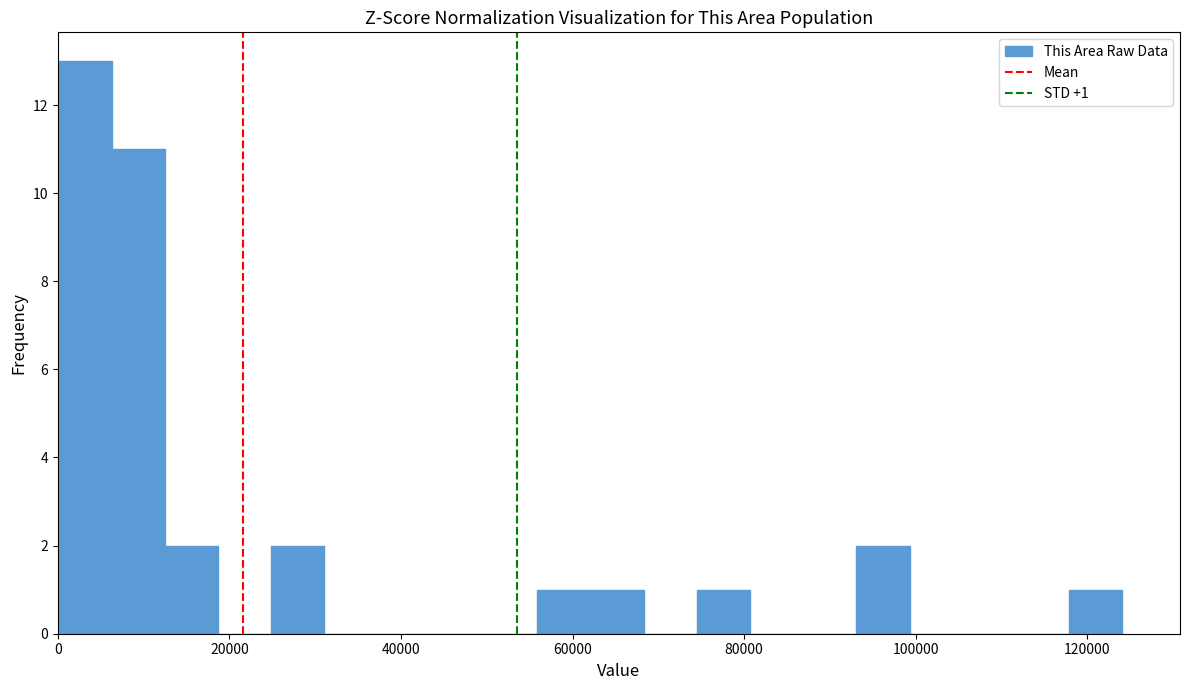

Around what value on the x-axis is the tallest bar? Give the approximate position of its centre, as read against the axis.

4000